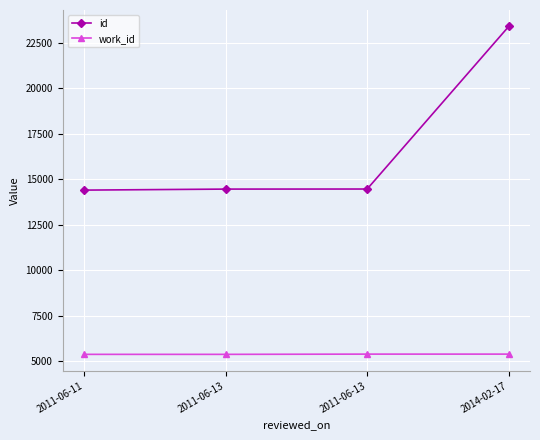

Is the value of work_id at 2011-06-13 greater than the value of id at 2011-06-13?

No